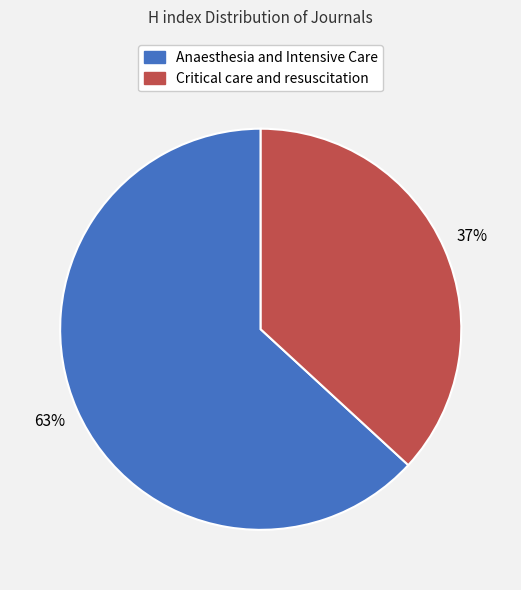

Is Critical care and resuscitation the majority of the pie?

No